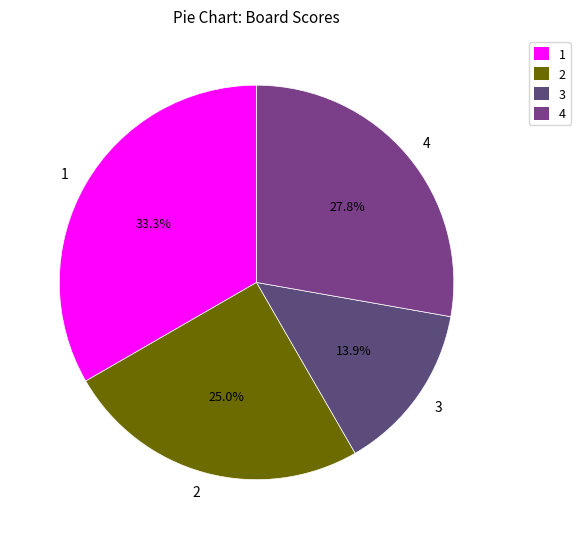

What is the smallest slice in the pie chart?

3